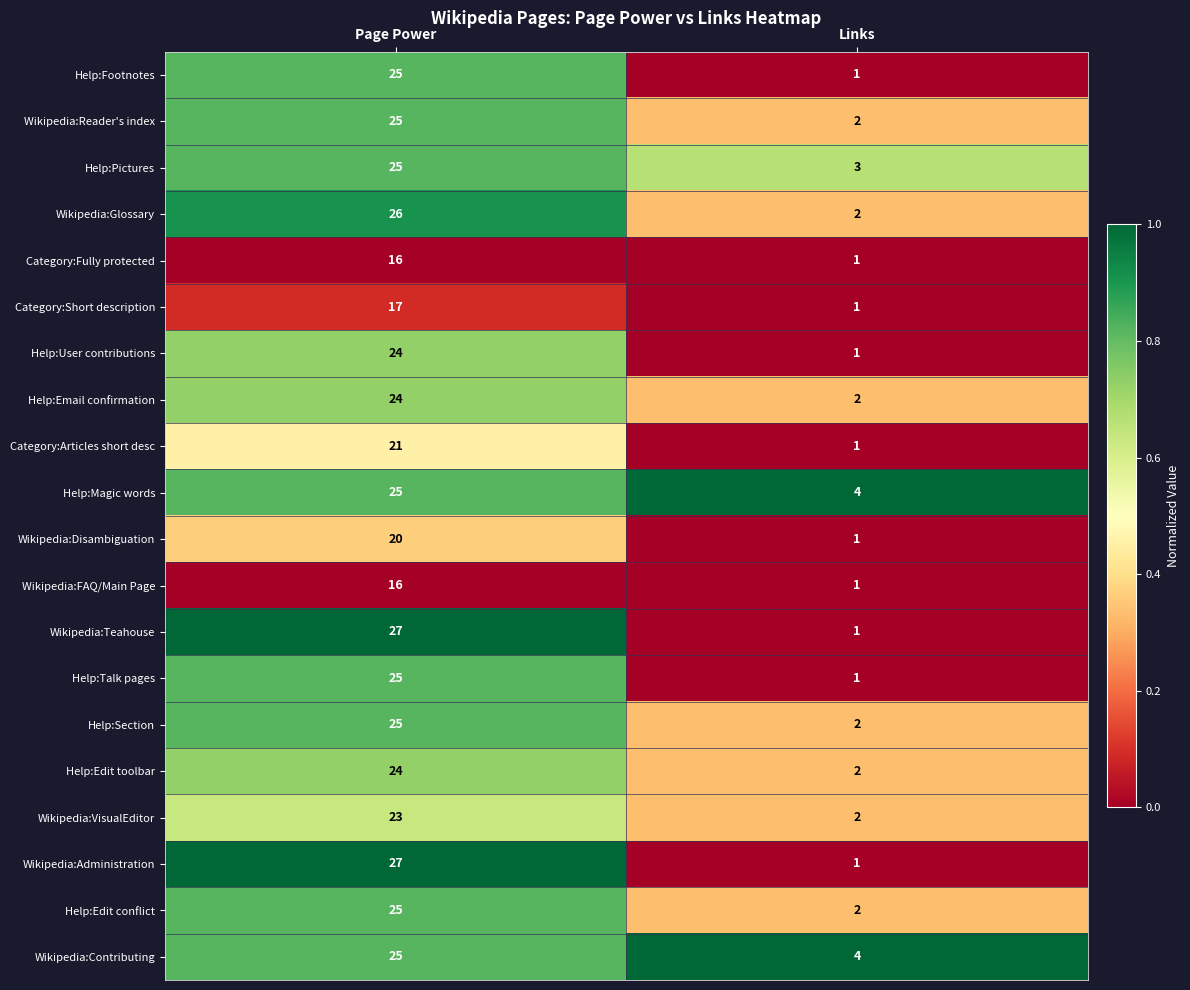

What is the sum of all Help:Edit conflict values?

27